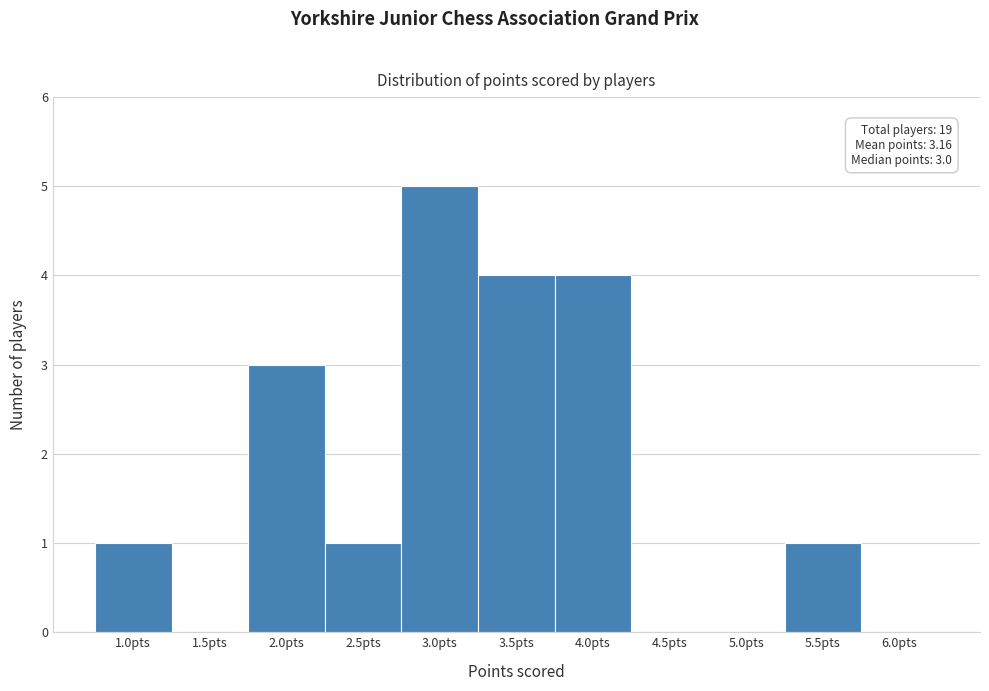

Which range on the x-axis has the tallest bar?

2.75 to 3.25